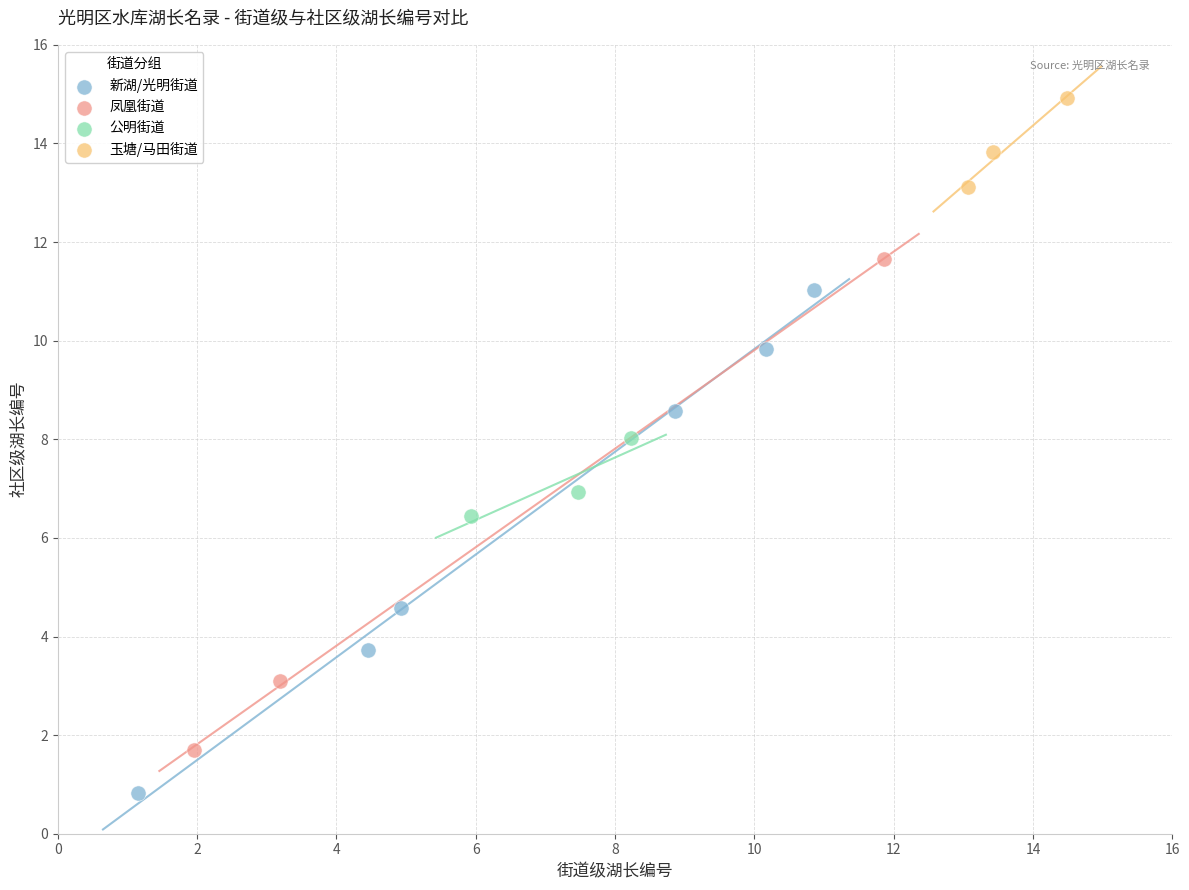

Which series contains the lowest Y value?

新湖/光明街道